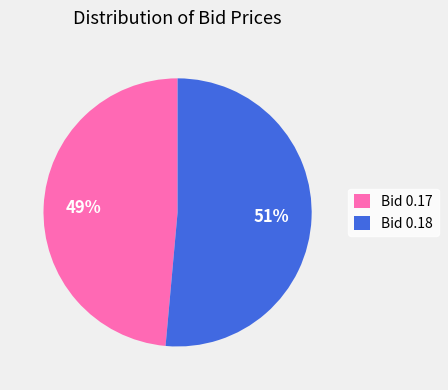

Does any single category account for the majority?

Yes